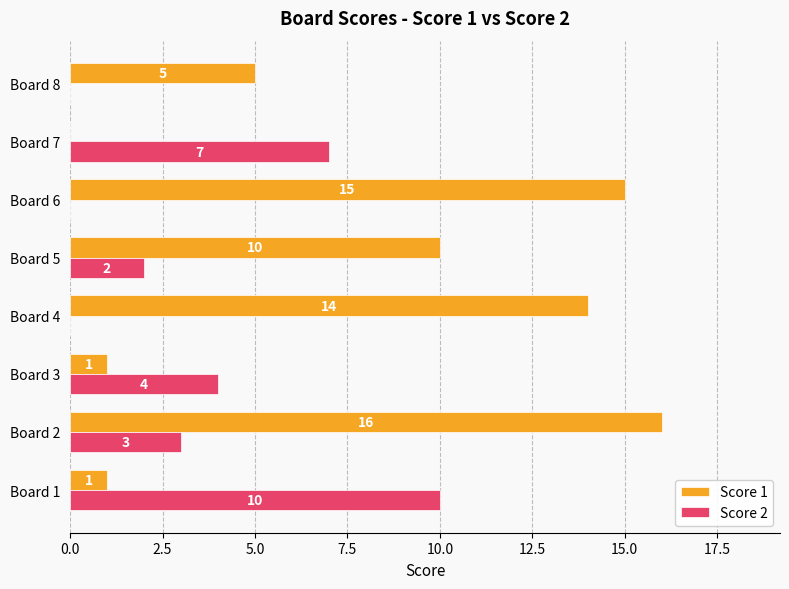

Is it true that Score 1 equals 8 at Board 8?

False